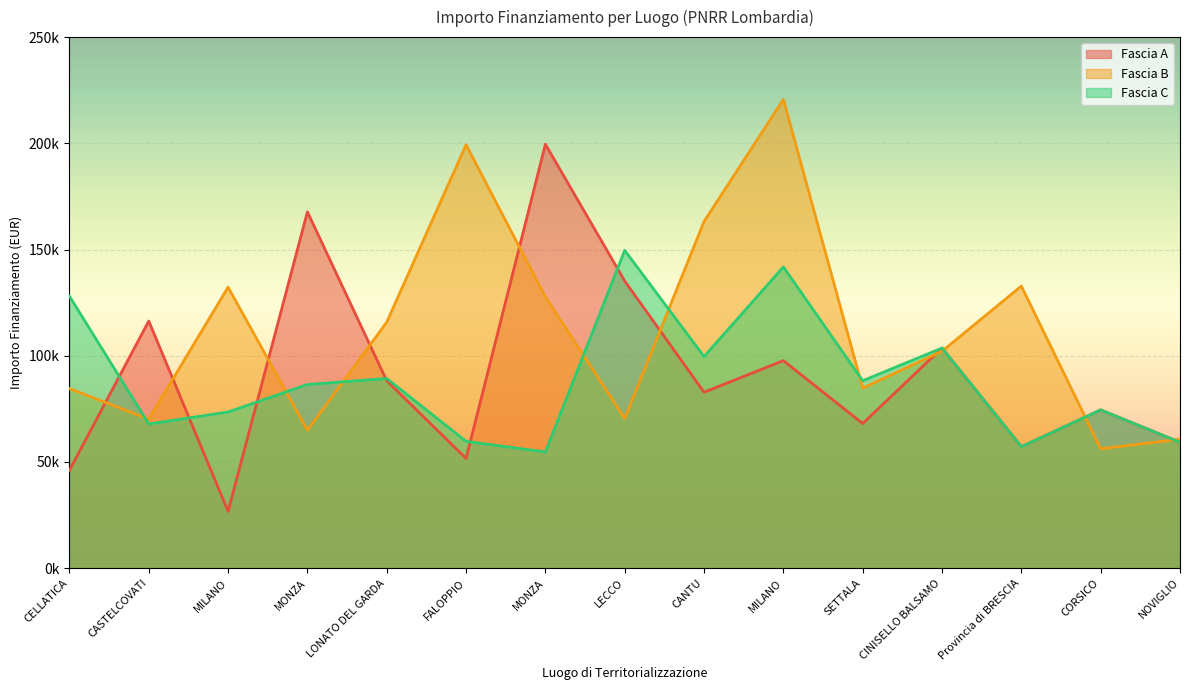

Reading left to right, what are all the values shown in this chart?

Fascia A: CELLATICA=46044.5	CASTELCOVATI=116324.6	MILANO=26730.0	MONZA=167724.8	LONATO DEL GARDA=88213.8	FALOPPIO=51620.1	MONZA=199567.7	LECCO=135157.2	CANTU=82798.6	MILANO=97694.9	SETTALA=68057.8	CINISELLO BALSAMO=103619.9	Provincia di BRESCIA=57160.7	CORSICO=74486.0	NOVIGLIO=59229.0
Fascia B: CELLATICA=84538.8	CASTELCOVATI=70120.9	MILANO=132279.7	MONZA=64886.6	LONATO DEL GARDA=115789.8	FALOPPIO=199303.9	MONZA=127674.8	LECCO=70397.4	CANTU=163198.8	MILANO=220663.0	SETTALA=84744.5	CINISELLO BALSAMO=102092.5	Provincia di BRESCIA=132781.0	CORSICO=56181.6	NOVIGLIO=60687.8
Fascia C: CELLATICA=128032.6	CASTELCOVATI=67843.7	MILANO=73496.1	MONZA=86448.2	LONATO DEL GARDA=89266.3	FALOPPIO=59681.5	MONZA=54682.1	LECCO=149604.4	CANTU=99582.8	MILANO=141794.5	SETTALA=88213.8	CINISELLO BALSAMO=103619.9	Provincia di BRESCIA=57160.7	CORSICO=74486.0	NOVIGLIO=59229.0